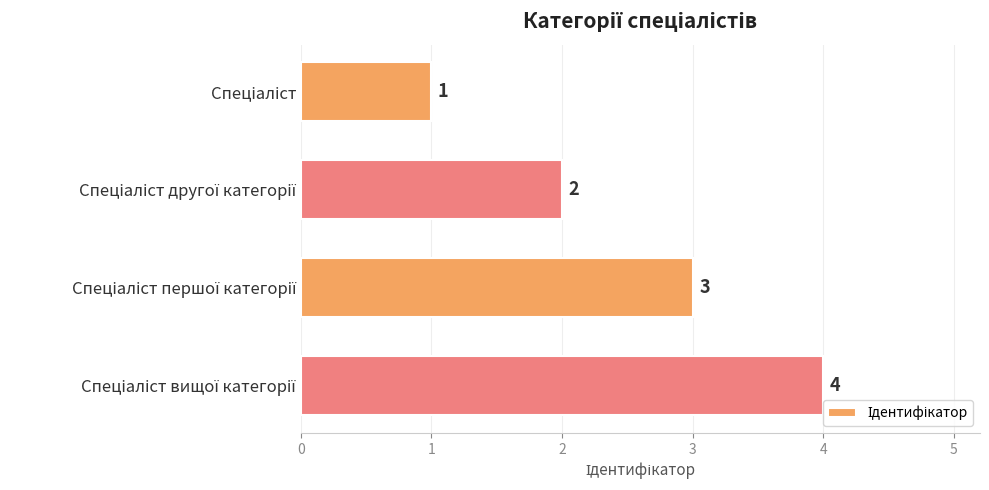

What is the difference between the maximum and minimum values?

3